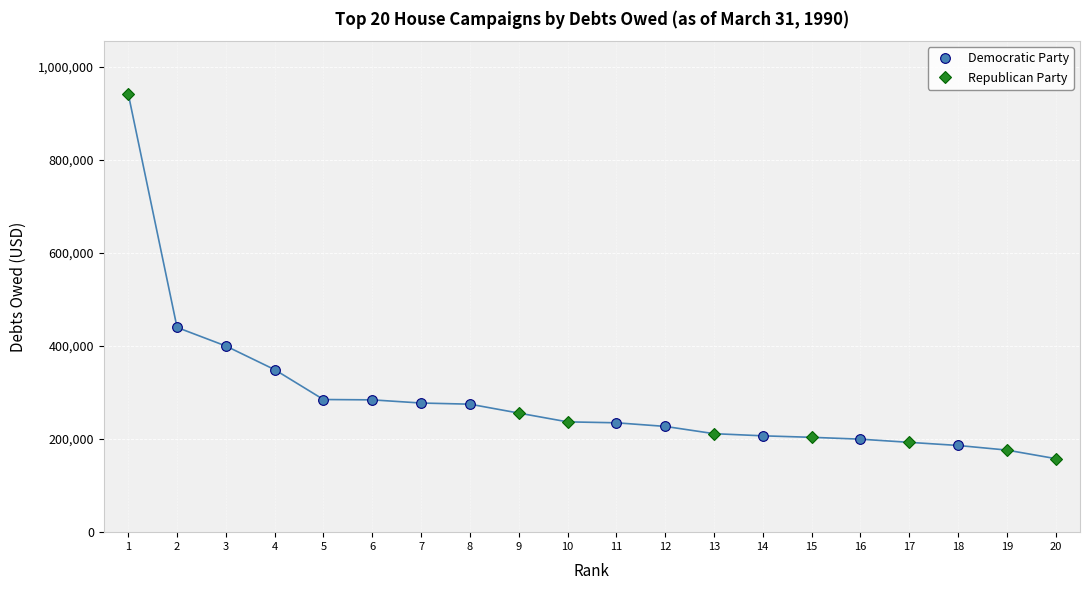

How many data points in Democratic Party are less than 277448?

6